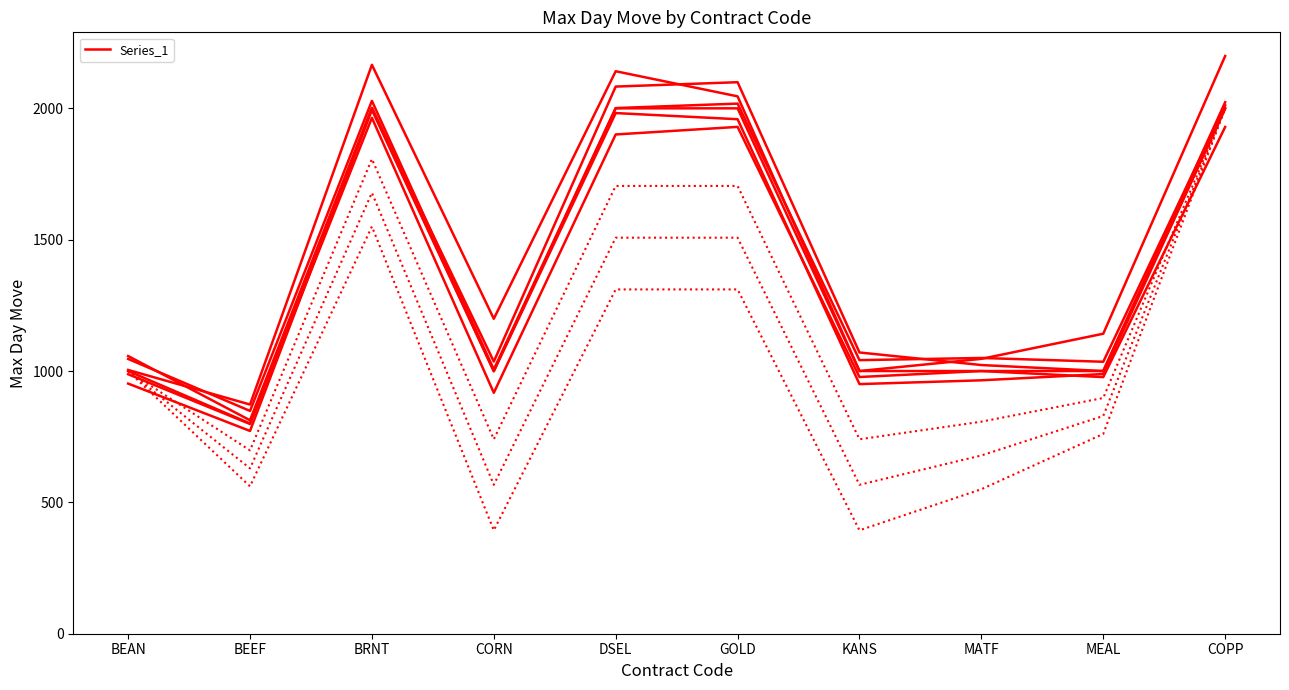

Rank the categories by value from highest to lowest.

BRNT, DSEL, GOLD, COPP, BEAN, CORN, KANS, MATF, MEAL, BEEF